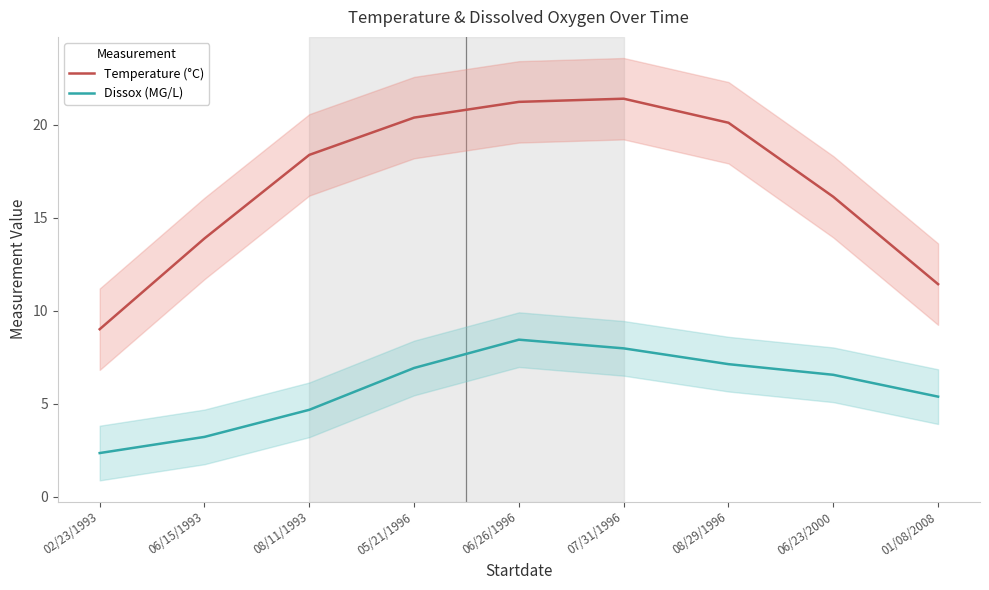

Which series has the largest range (max minus min)?

Temperature (°C)